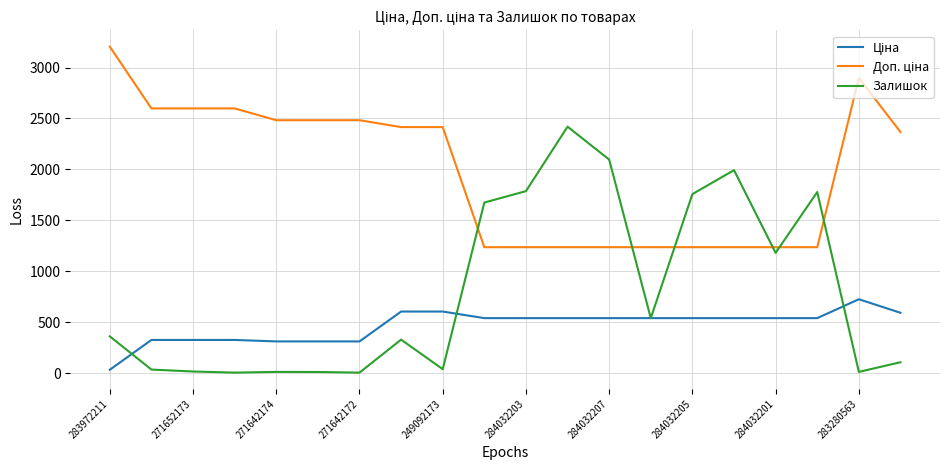

What is the sum of all Залишок values?

16141.0